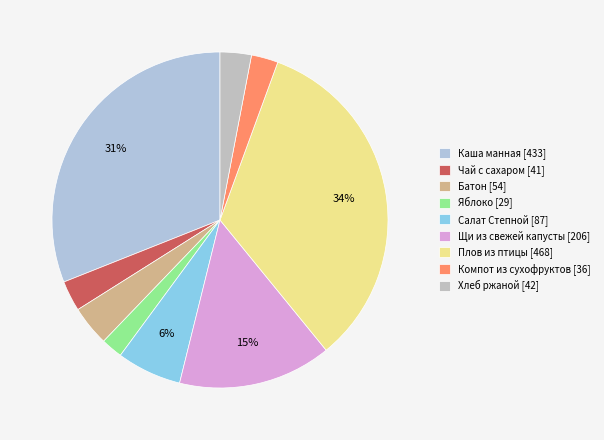

Is there any slice that represents more than half of the pie?

No